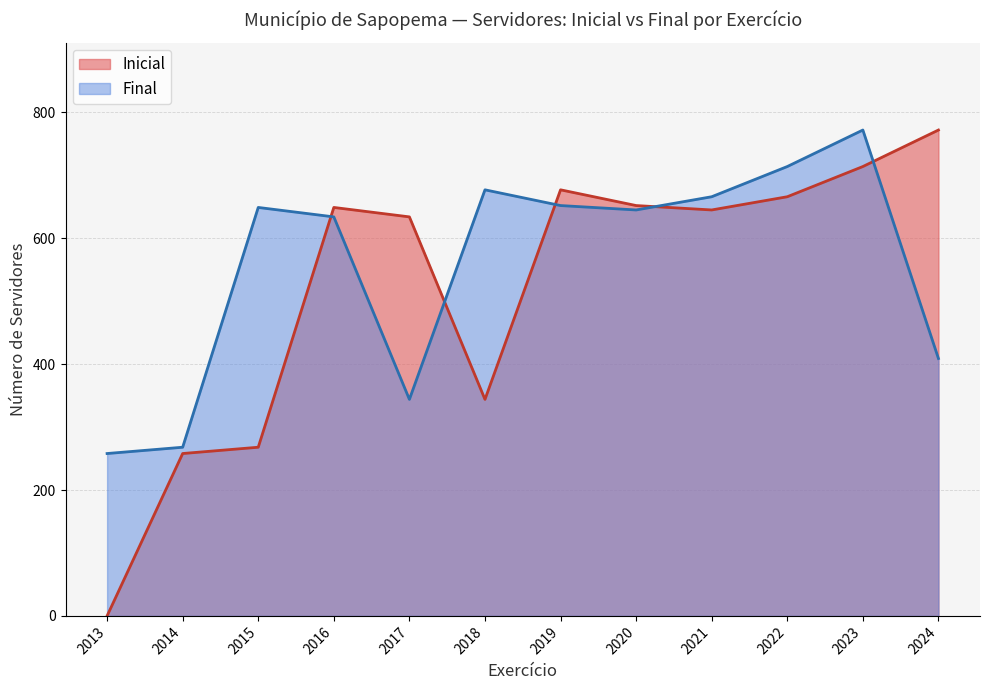

Read the Final value at 2020.

645